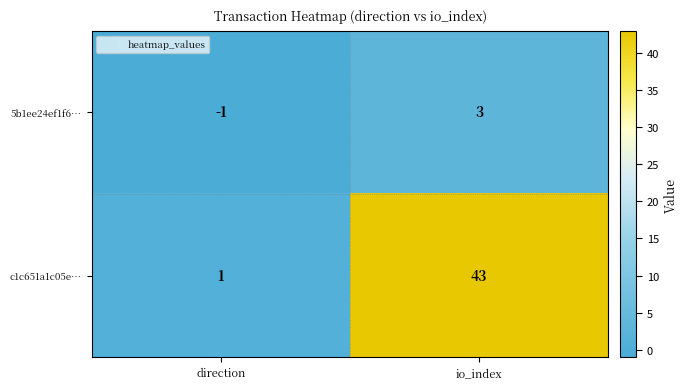

Which series changed the most between direction and io_index?

c1c651a1c05e…